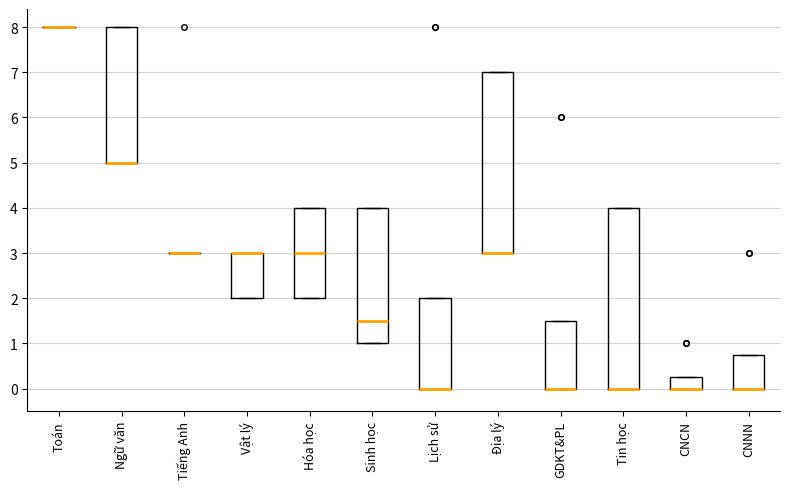

Reading left to right, read every box against the y-axis: the position of its median line, the range the box covers, and the ends of its whiskers. The values are not printed on the chart, so give them approximately, as read against the axis.

Toán: box collapsed to a line at 8.0, whiskers 8.0 to 8.0
Ngữ văn: median 5.0 (drawn on the box's lower edge), box 5.0 to 8.0, whiskers 5.0 to 8.0
Tiếng Anh: box collapsed to a line at 3.0, whiskers 3.0 to 3.0
Vật lý: median 3.0 (drawn on the box's upper edge), box 2.0 to 3.0, whiskers 2.0 to 3.0
Hóa học: median 3.0, box 2.0 to 4.0, whiskers 2.0 to 4.0
Sinh học: median 1.5, box 1.0 to 4.0, whiskers 1.0 to 4.0
Lịch sử: median 0.0 (drawn on the box's lower edge), box 0.0 to 2.0, whiskers 0.0 to 2.0
Địa lý: median 3.0 (drawn on the box's lower edge), box 3.0 to 7.0, whiskers 3.0 to 7.0
GDKT&PL: median 0.0 (drawn on the box's lower edge), box 0.0 to 1.5, whiskers 0.0 to 1.5
Tin học: median 0.0 (drawn on the box's lower edge), box 0.0 to 4.0, whiskers 0.0 to 4.0
CNCN: median 0.0 (drawn on the box's lower edge), box 0.0 to 0.3, whiskers 0.0 to 0.3
CNNN: median 0.0 (drawn on the box's lower edge), box 0.0 to 0.8, whiskers 0.0 to 0.8